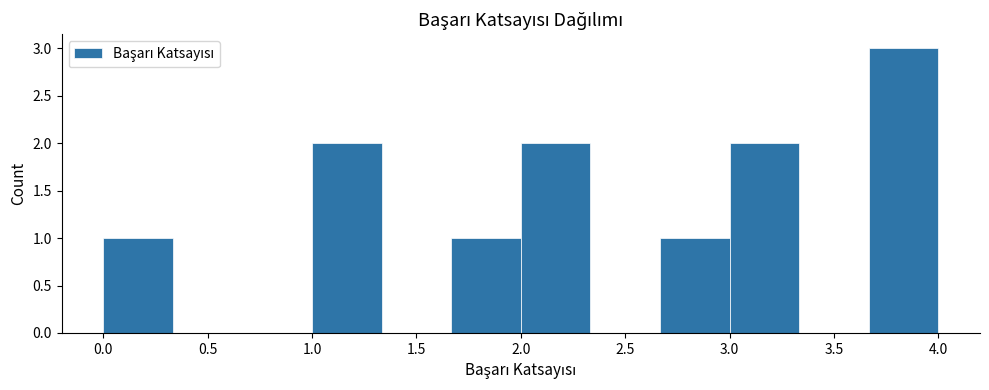

What is the height of the bar covering 2.65 to 3.00 on the x-axis? Neither the bar edges nor the heights are printed on the chart, so give them approximately, as read against the axes.

1